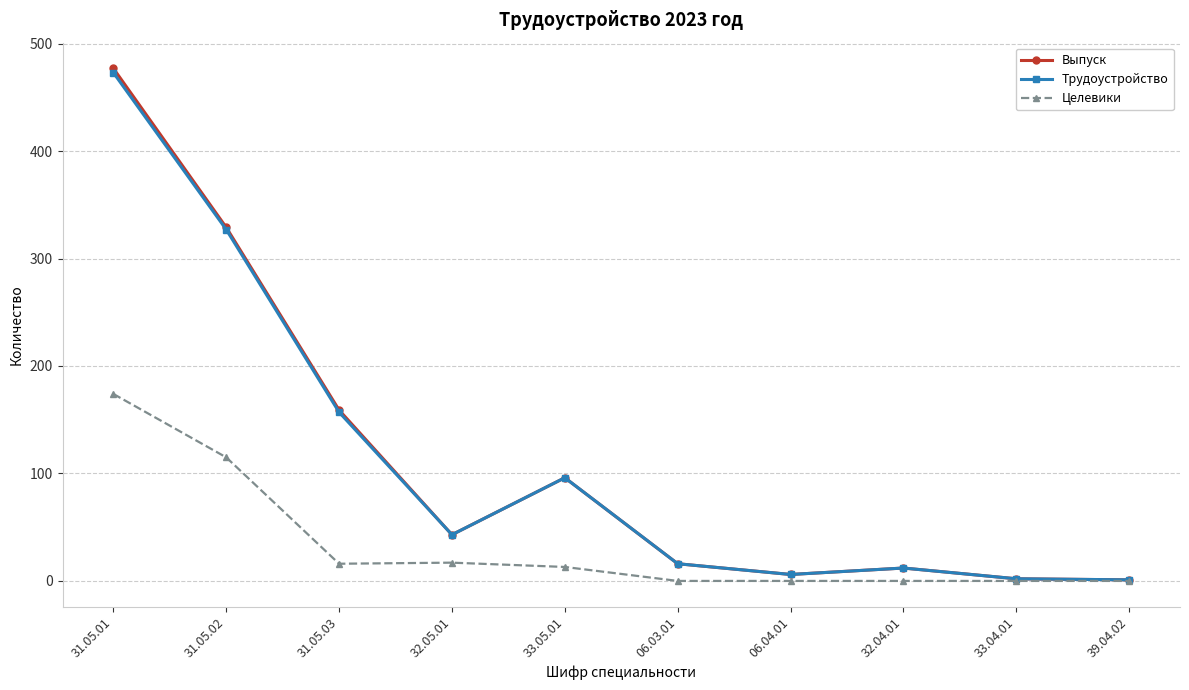

Is this an area chart (filled region under the line)?

No